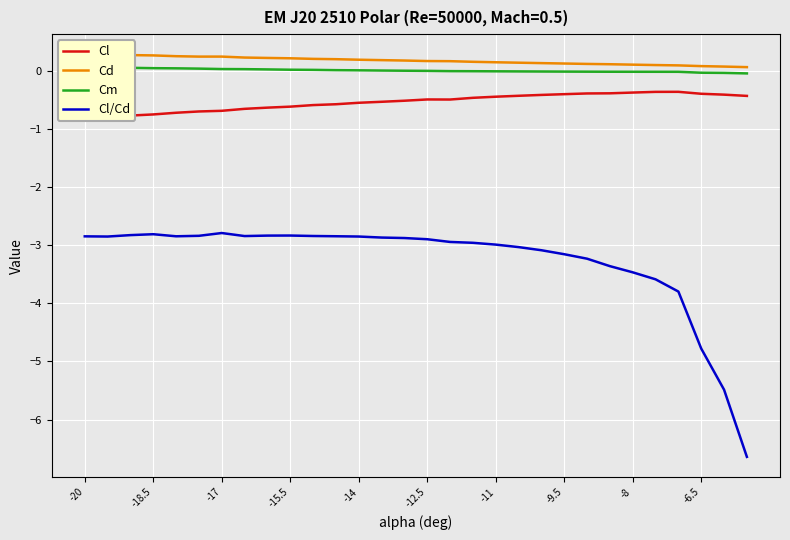

How many interior local valleys does the Cl series have?

1